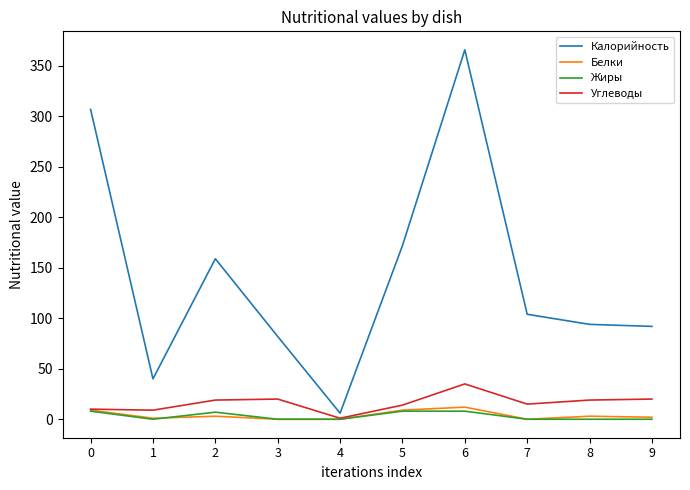

At how many categories does at least one series exceed 179?

2